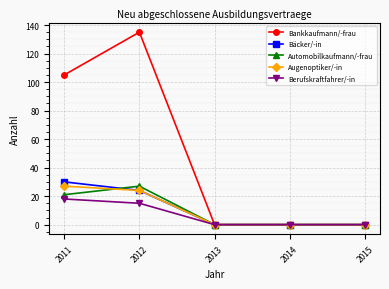

Read the Automobilkaufmann/-frau value at 2012.

27